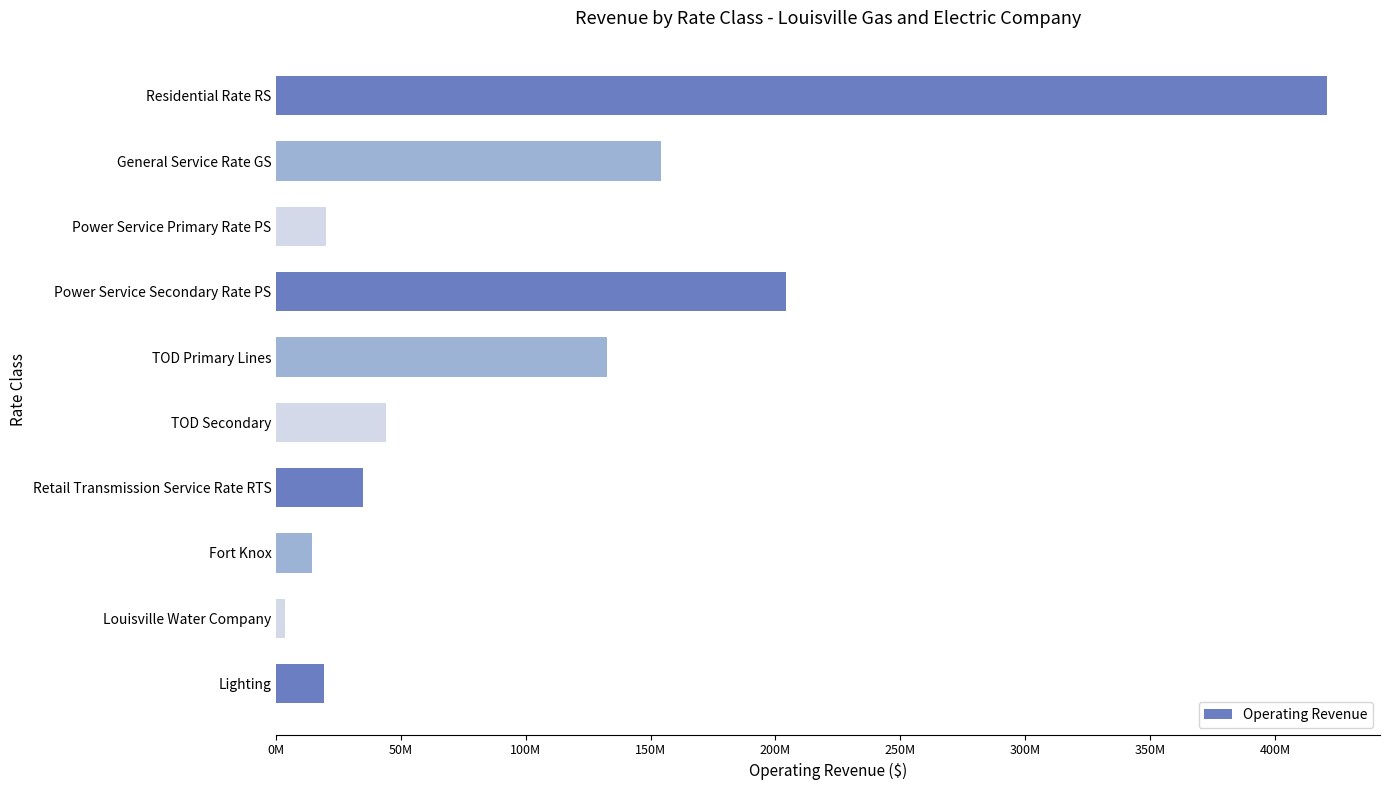

Does the chart contain any negative values?

No